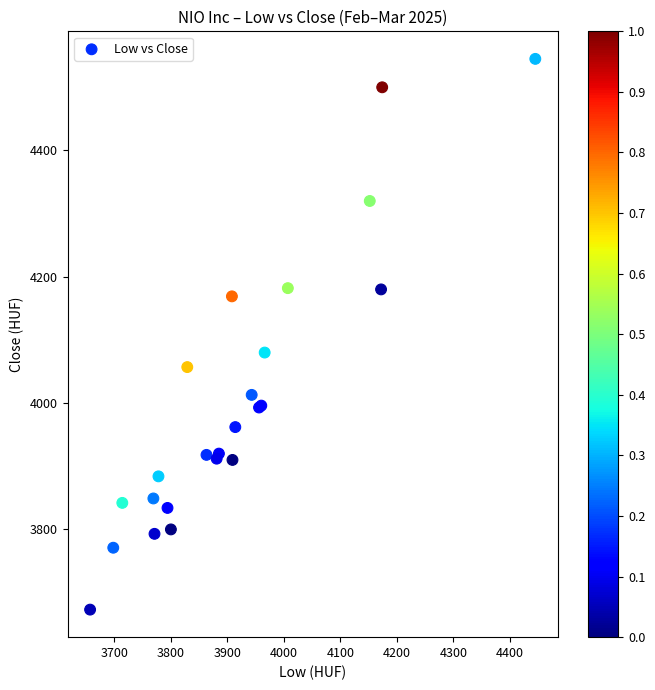

What Y value in the scatter plot is closest to 4109?

4080